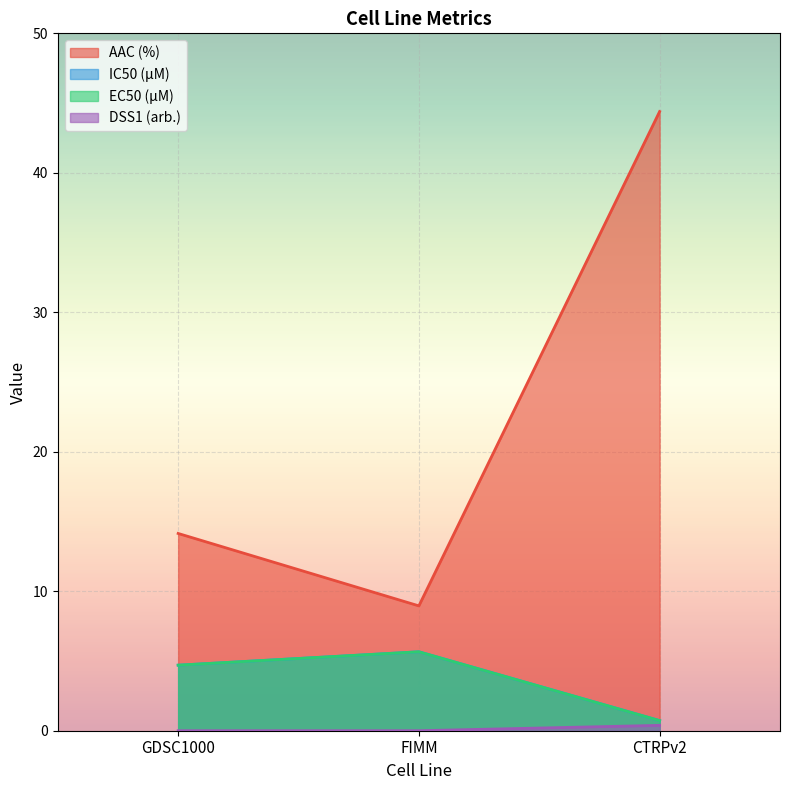

At which category is the sum across all series the highest?

CTRPv2